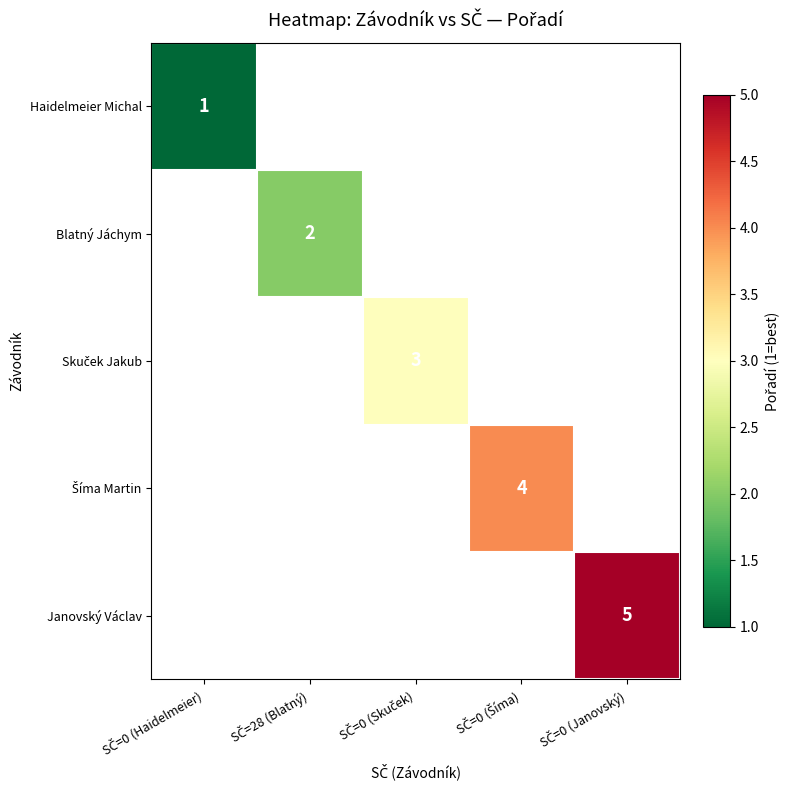

How many data points in Šíma Martin are above 0?

1